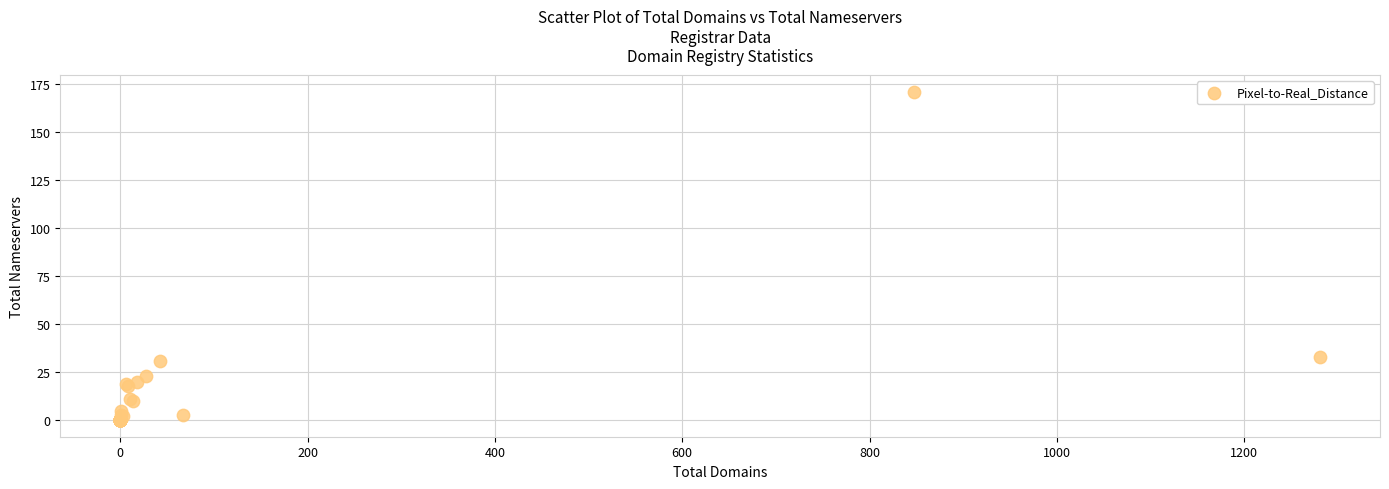

What Y value in the scatter plot is closest to 85?

33